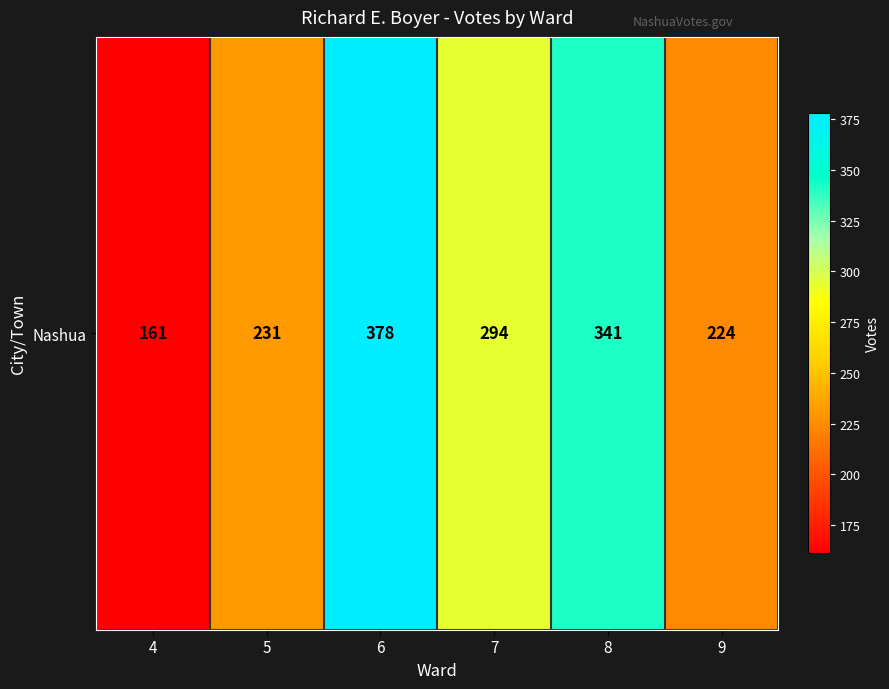

What is the average value?

272